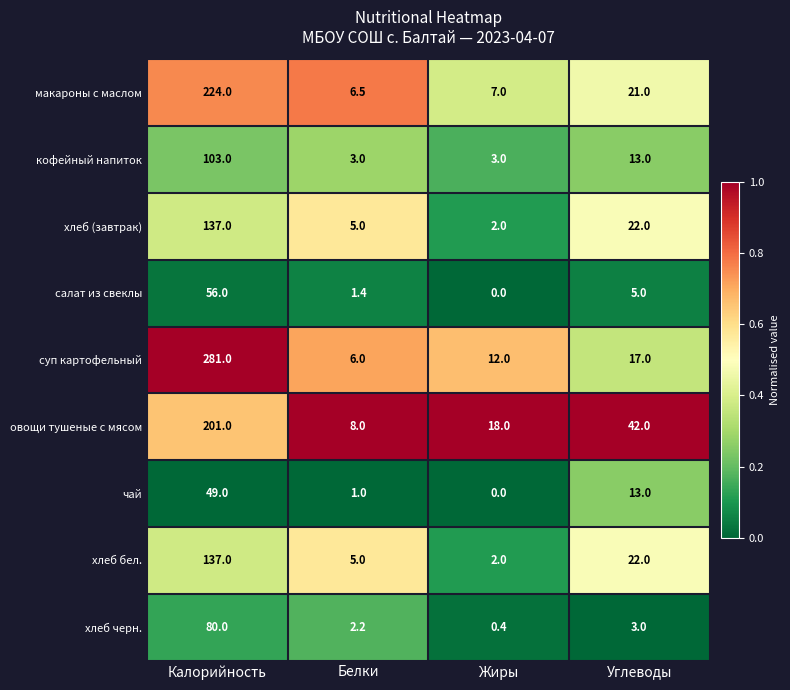

The value of чай at Калорийность is 49.0. True or false?

True